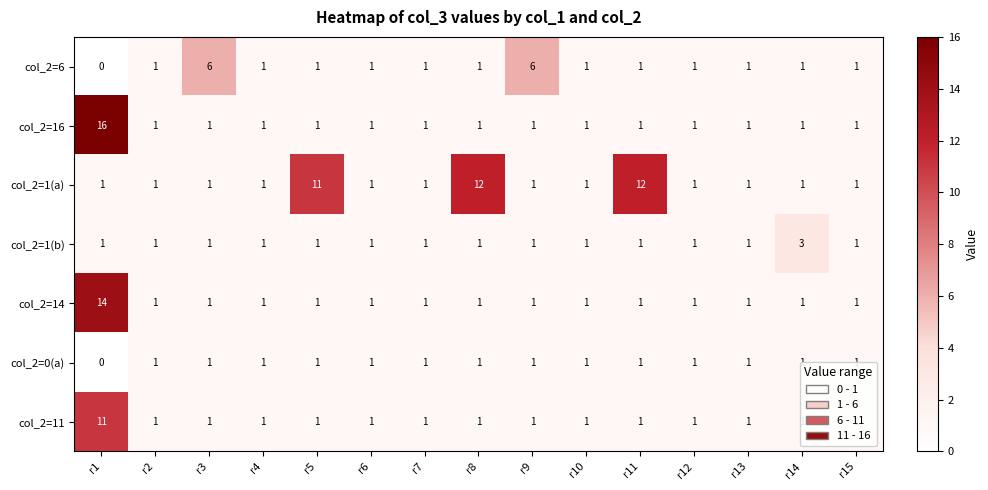

Which series has the largest range (max minus min)?

col_2=16